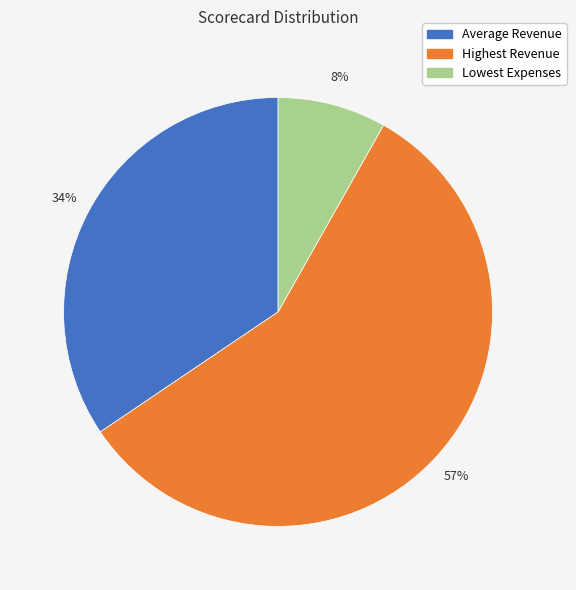

Do Average Revenue and Lowest Expenses together represent more than half of the pie?

No